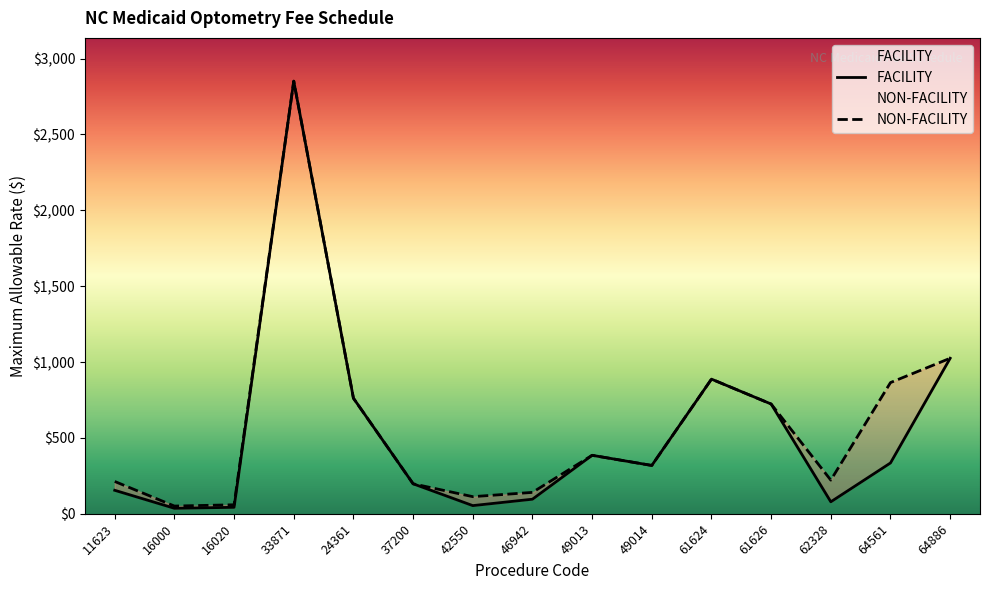

Where is FACILITY nearest to the value 1443?

64886